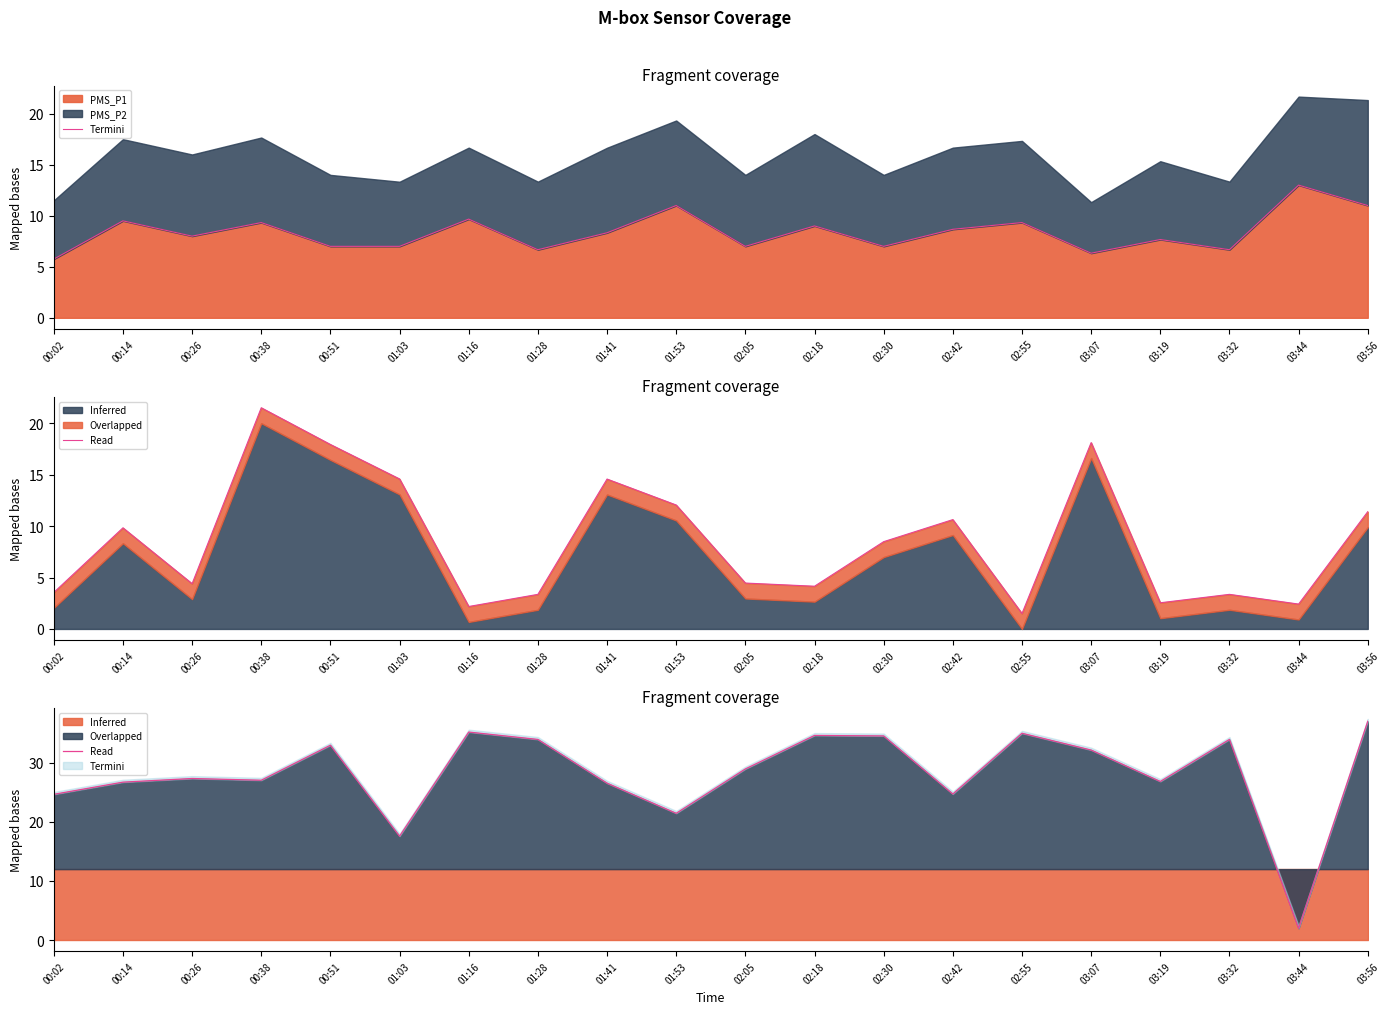

What is the difference between the second highest and second lowest values?

17.6